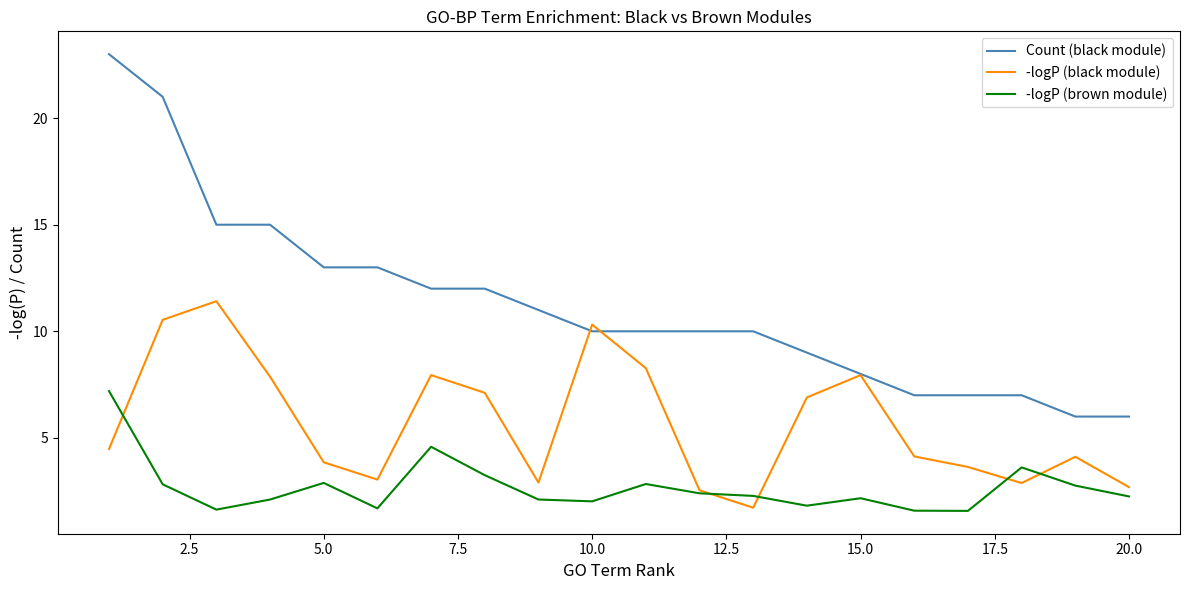

What is the smallest value displayed?

1.6